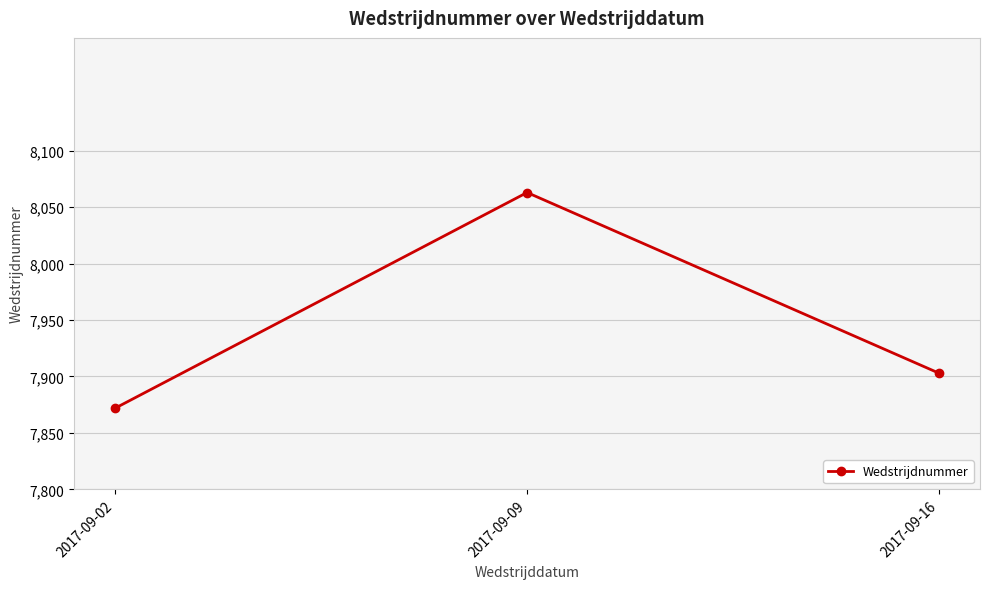

Where is the data nearest to the value 7967?

2017-09-16